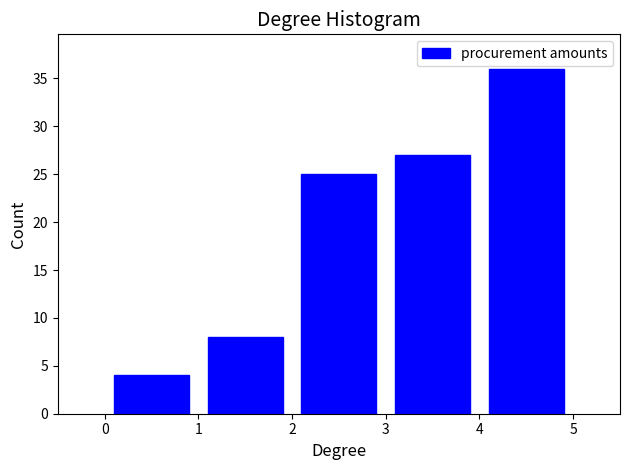

Reading left to right, transcribe this chart: for each bar, give the range it covers on the x-axis and its height. The values are not printed on the chart, so give them approximately, as read against the axis.

0 to 1: 4
1 to 2: 8
2 to 3: 25
3 to 4: 27
4 to 5: 36